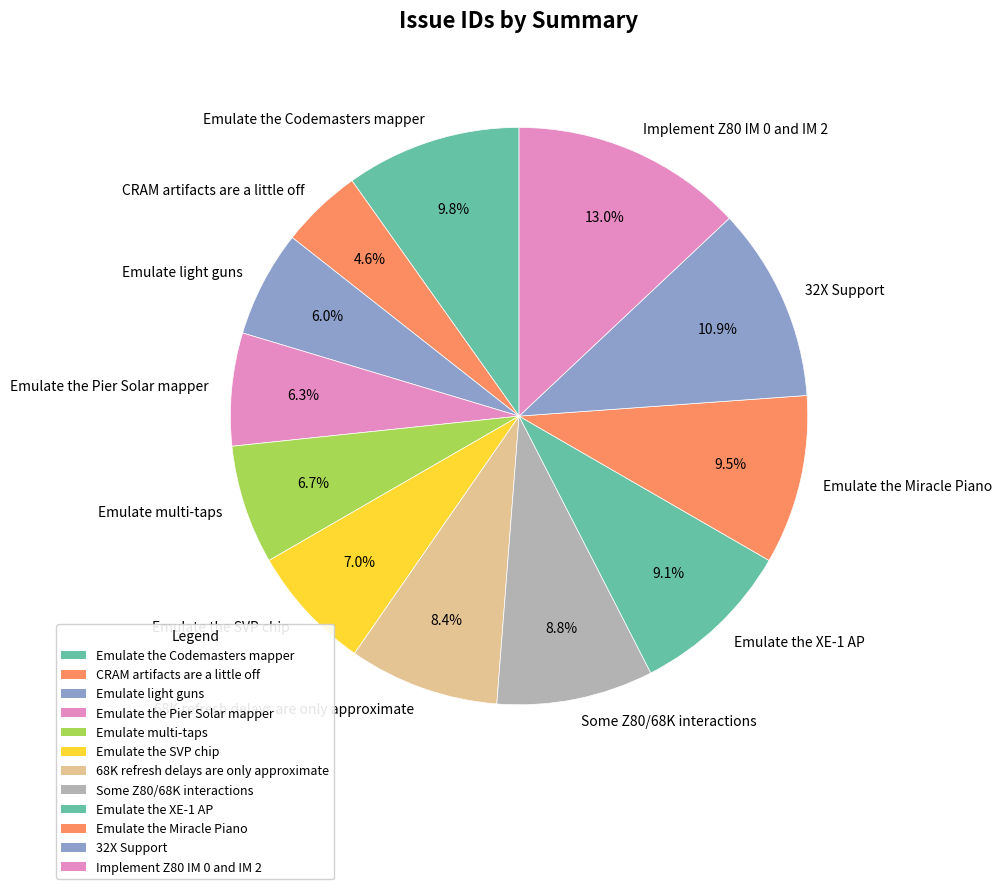

The Emulate the Pier Solar mapper slice represents 6% of the pie. True or false?

True